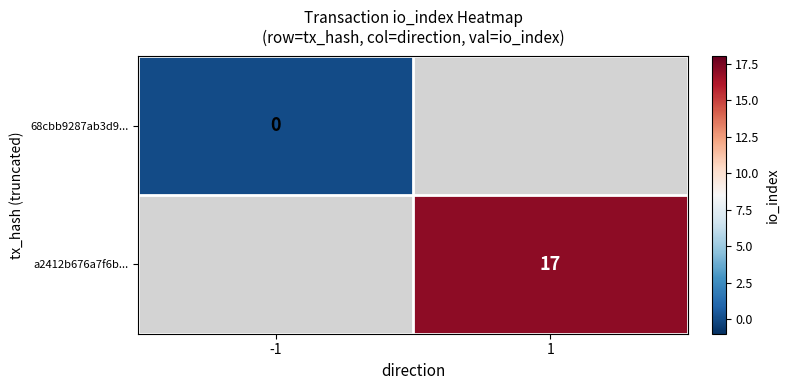

Is it true that 68cbb9287ab3d9... equals 0.0 at -1?

True